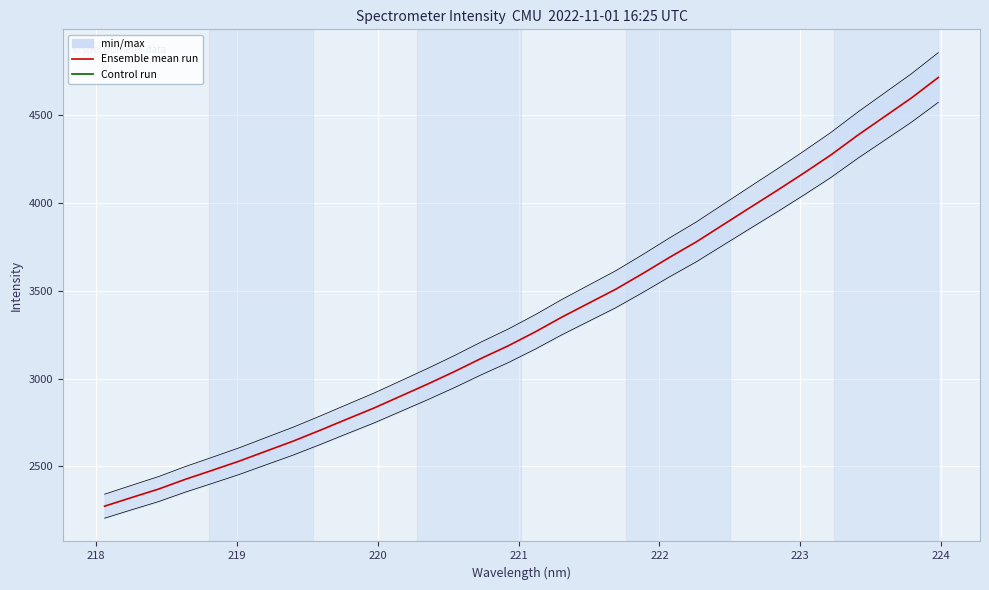

The value at 221 is 4226.4. True or false?

False